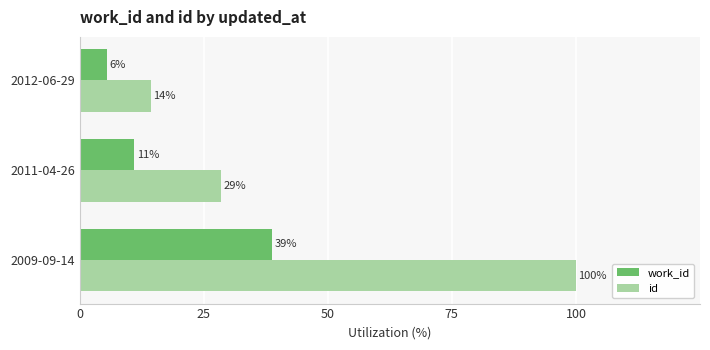

What are all the series names shown in the legend?

work_id, id